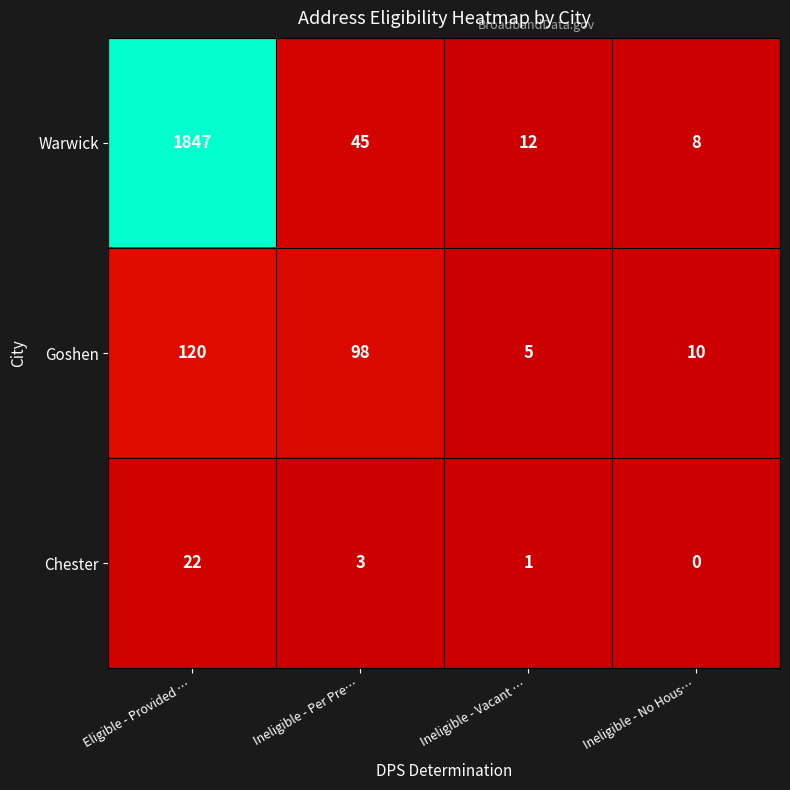

At which category is the sum across all series the highest?

Eligible - Provided …